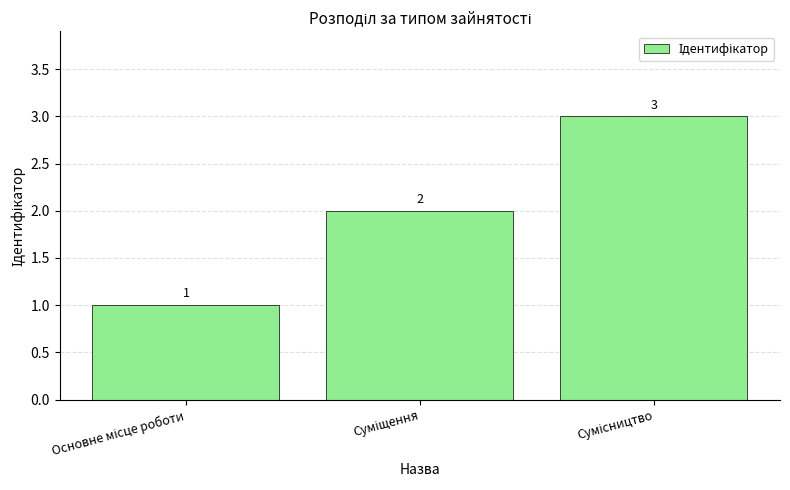

How many values are between 1 and 3?

3